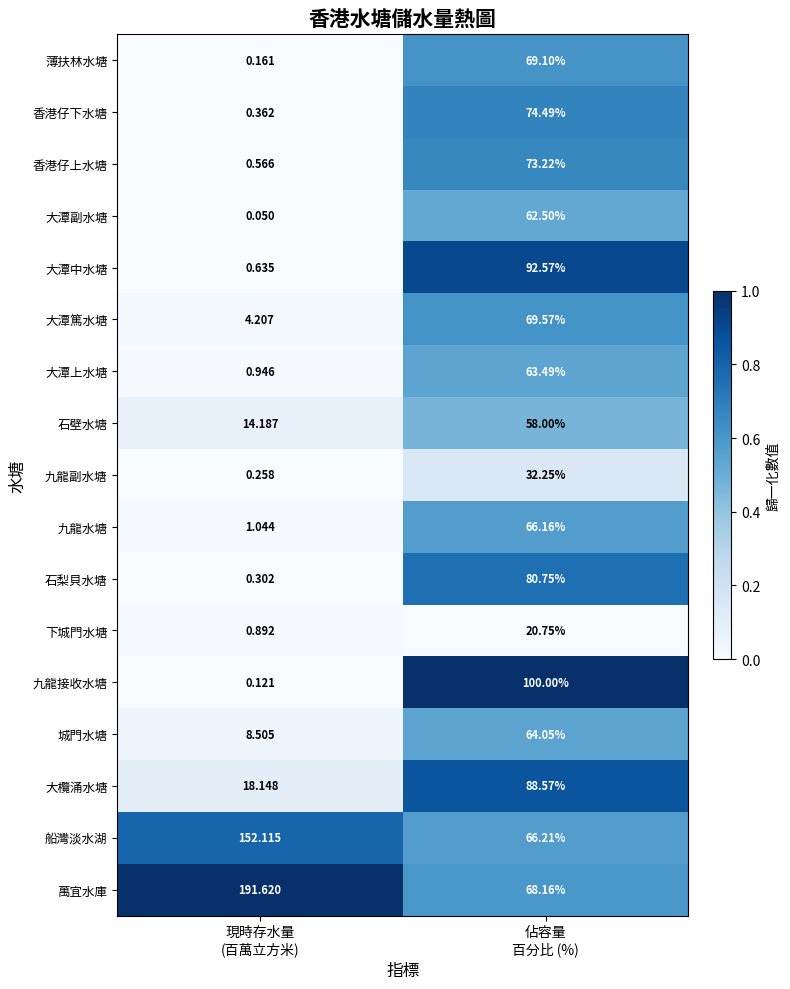

Which label corresponds to the largest value in the chart?

現時存水量
(百萬立方米)